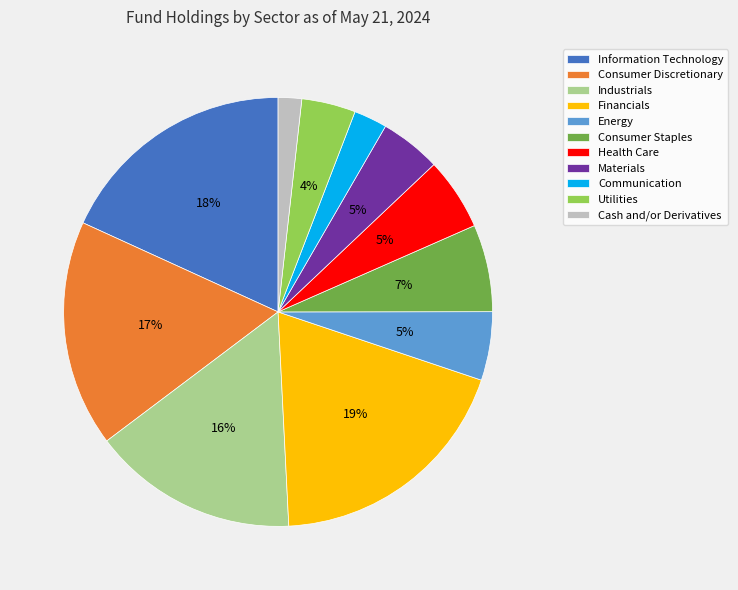

To the nearest percent, what portion does Materials represent?

5%